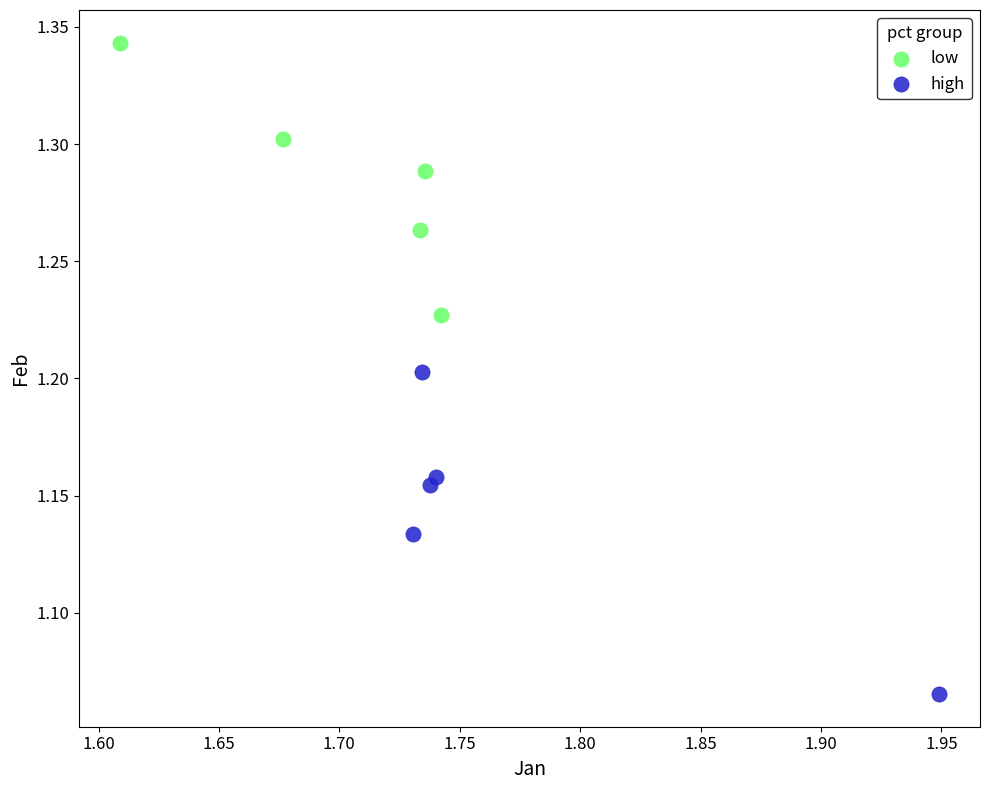

What are all the series names shown in the legend?

low, high